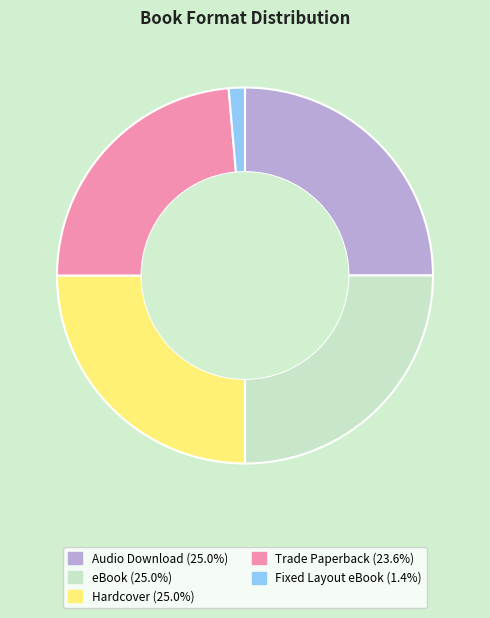

Count the number of slices in the pie.

5